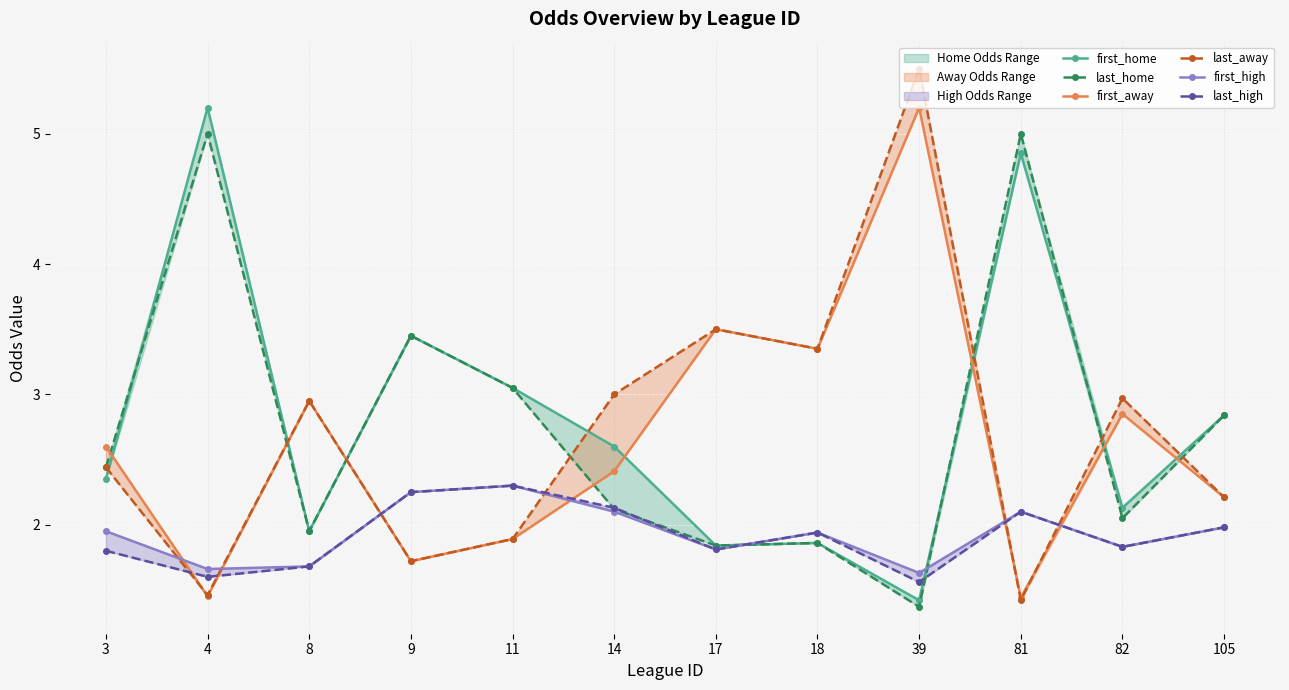

How many series are shown in this chart?

6